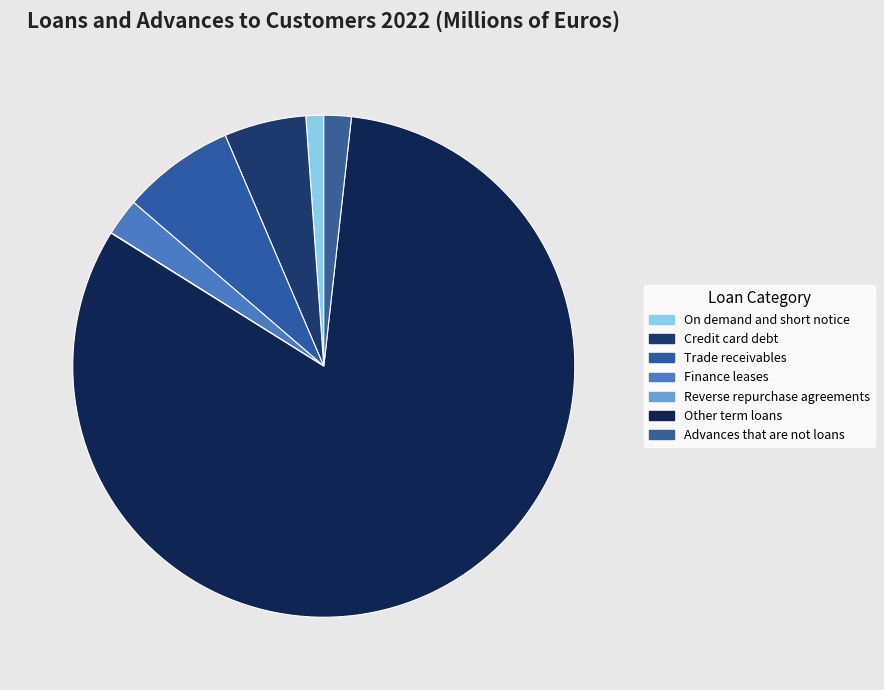

To the nearest percent, what percentage of the pie is Trade receivables?

7%